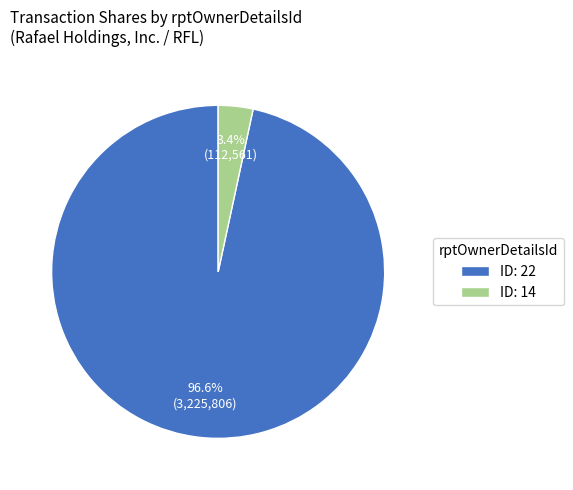

Is there any slice that represents more than half of the pie?

Yes